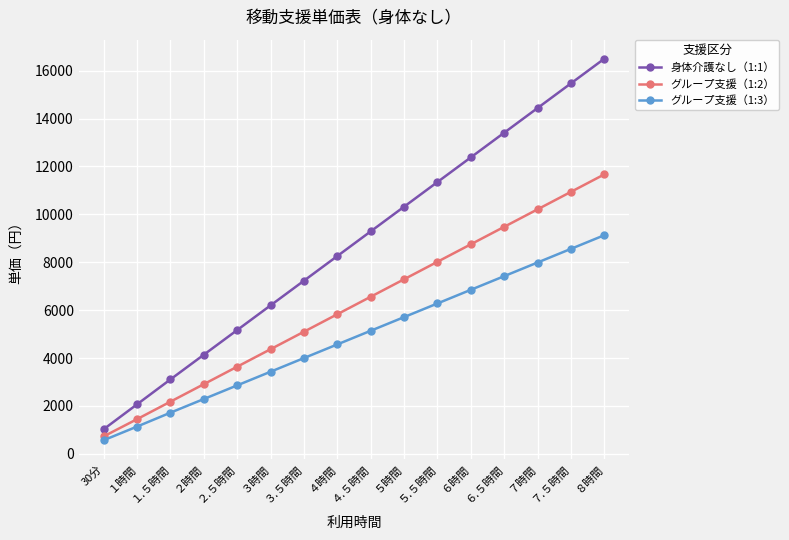

Reading left to right, transcribe all the data shown in this chart.

身体介護なし（1:1）: 30分=1030	１時間=2070	１.５時間=3110	２時間=4140	２.５時間=5170	３時間=6200	３.５時間=7230	４時間=8260	４.５時間=9290	５時間=10320	５.５時間=11350	６時間=12380	６.５時間=13410	７時間=14440	７.５時間=15470	８時間=16500
グループ支援（1:2）: 30分=730	１時間=1450	１.５時間=2180	２時間=2910	２.５時間=3640	３時間=4370	３.５時間=5100	４時間=5830	４.５時間=6560	５時間=7290	５.５時間=8020	６時間=8750	６.５時間=9480	７時間=10210	７.５時間=10940	８時間=11670
グループ支援（1:3）: 30分=570	１時間=1140	１.５時間=1720	２時間=2290	２.５時間=2860	３時間=3430	３.５時間=4000	４時間=4570	４.５時間=5140	５時間=5710	５.５時間=6280	６時間=6850	６.５時間=7420	７時間=7990	７.５時間=8560	８時間=9130